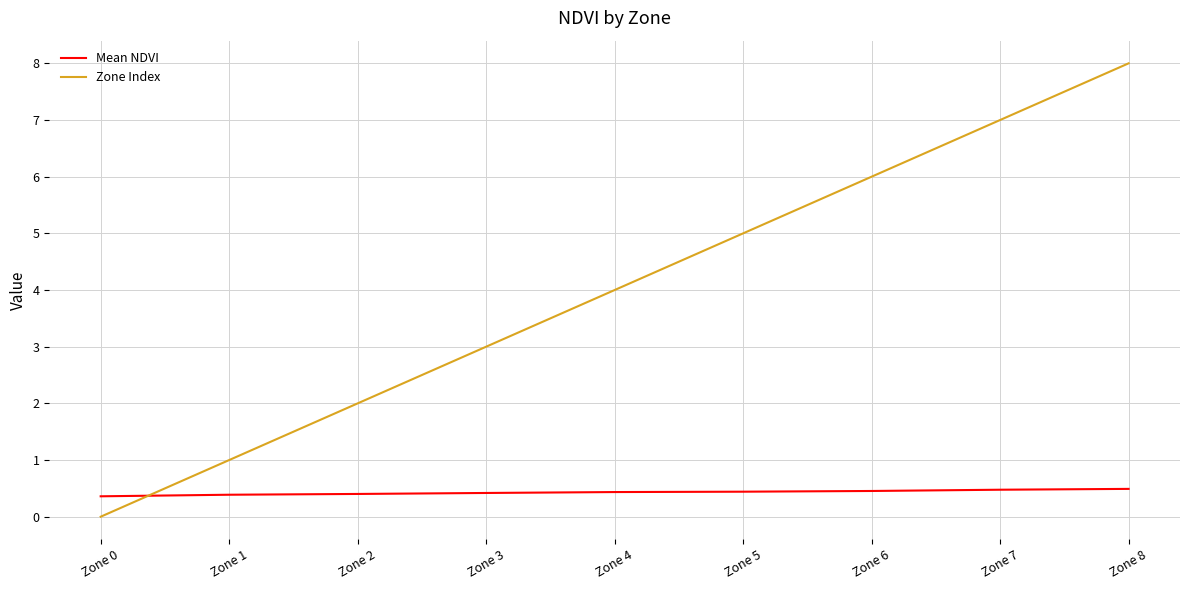

What is the maximum value for Mean NDVI?

0.5